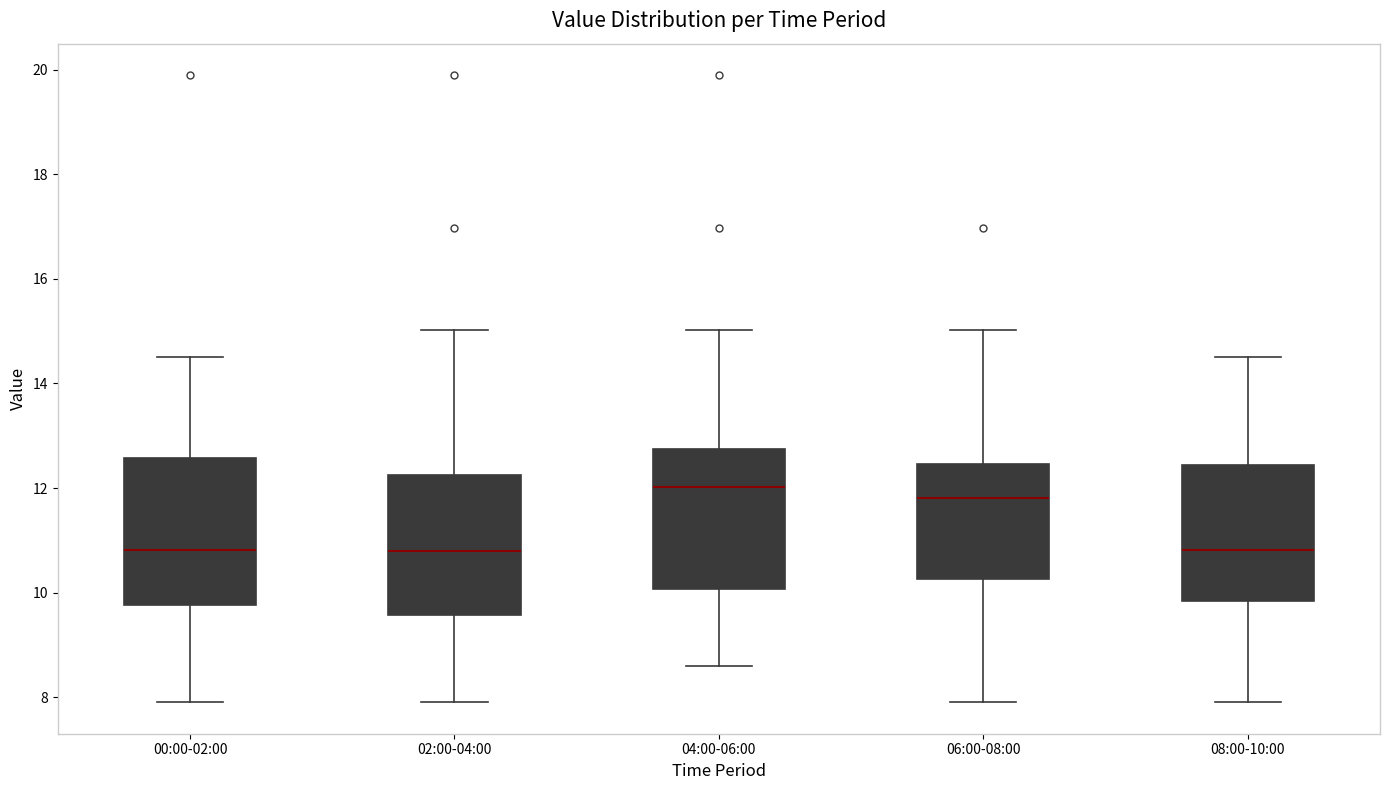

Where does the lower whisker of the box for 08:00-10:00 end on the y-axis? The values are not printed on the chart, so give them approximately, as read against the axis.

8.0